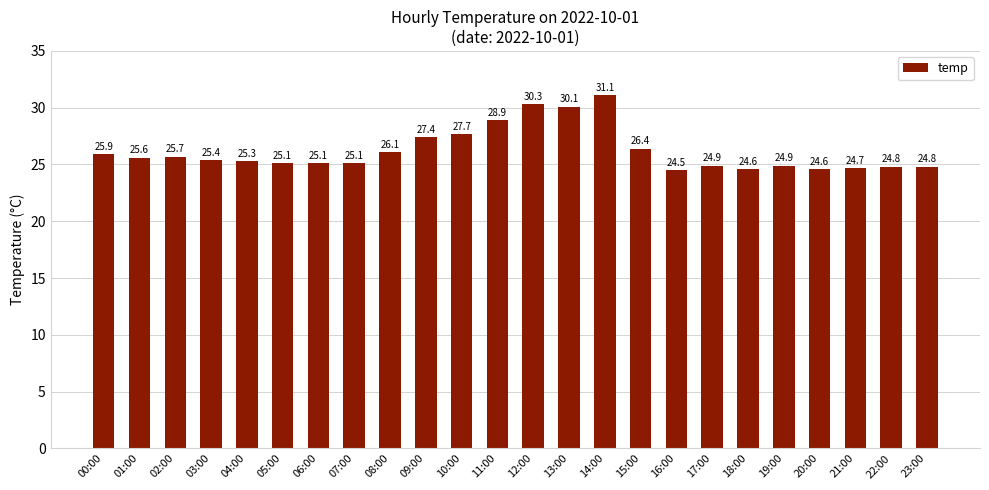

What position from the right is 22:00?

2